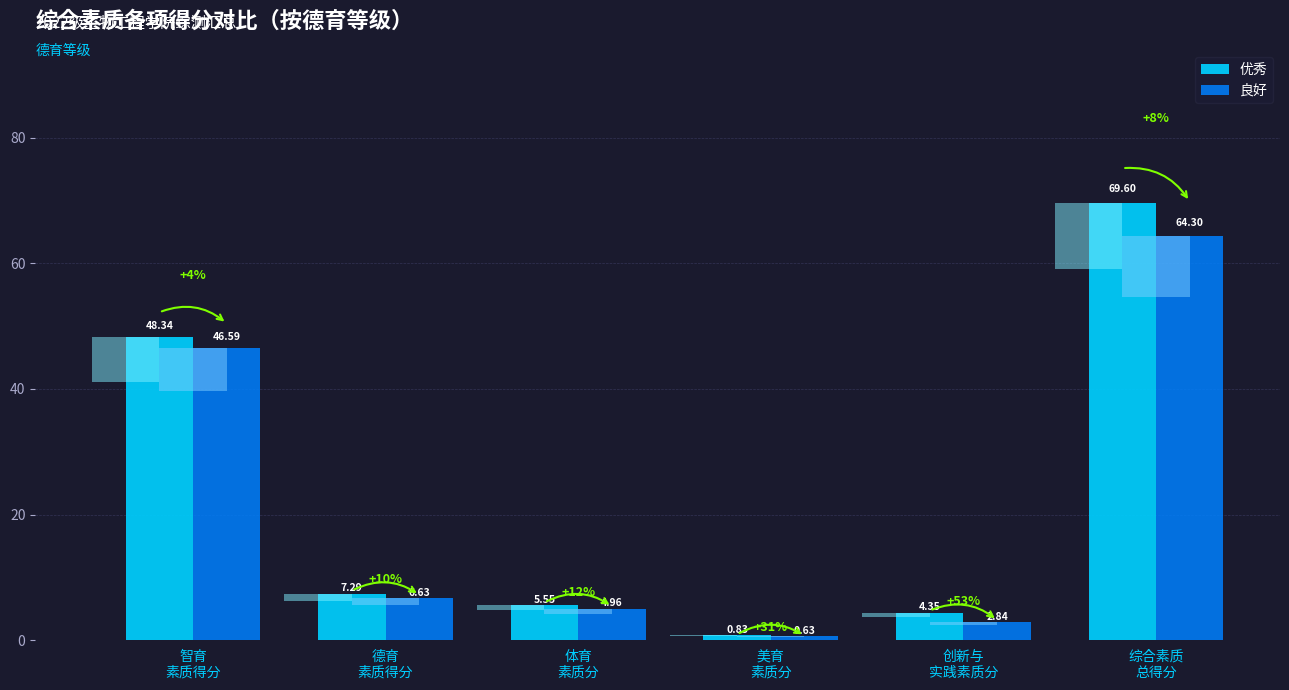

Which series changed the most between 体育
素质分 and 综合素质
总得分?

优秀